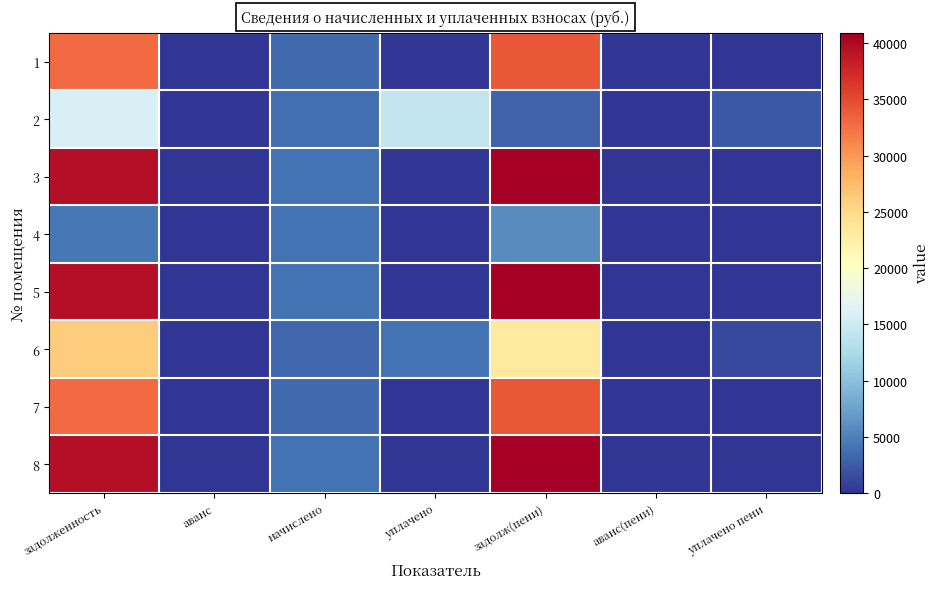

Rank the series by their maximum value, from lowest to highest.

4, 2, 6, 1, 7, 3, 5, 8